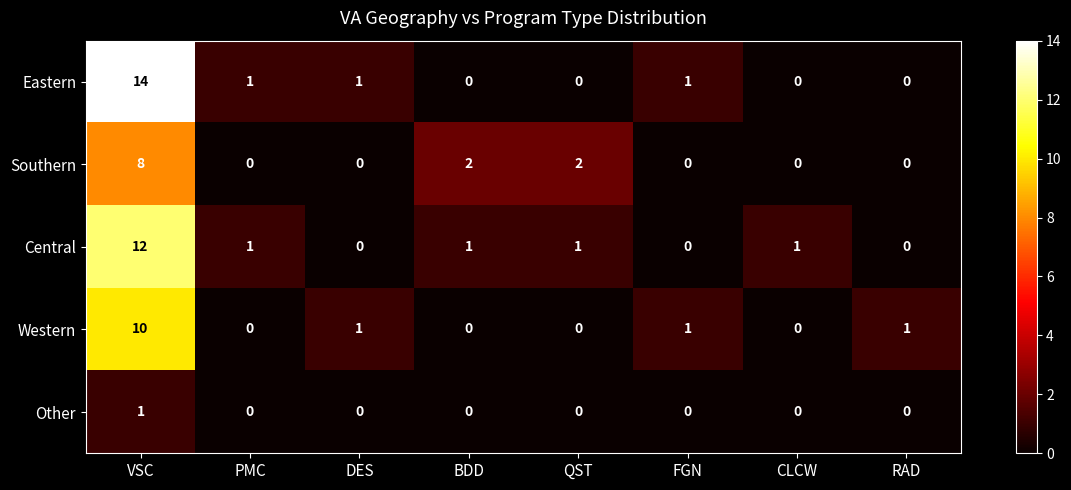

Rank the series by their maximum value, from lowest to highest.

Other, Southern, Western, Central, Eastern